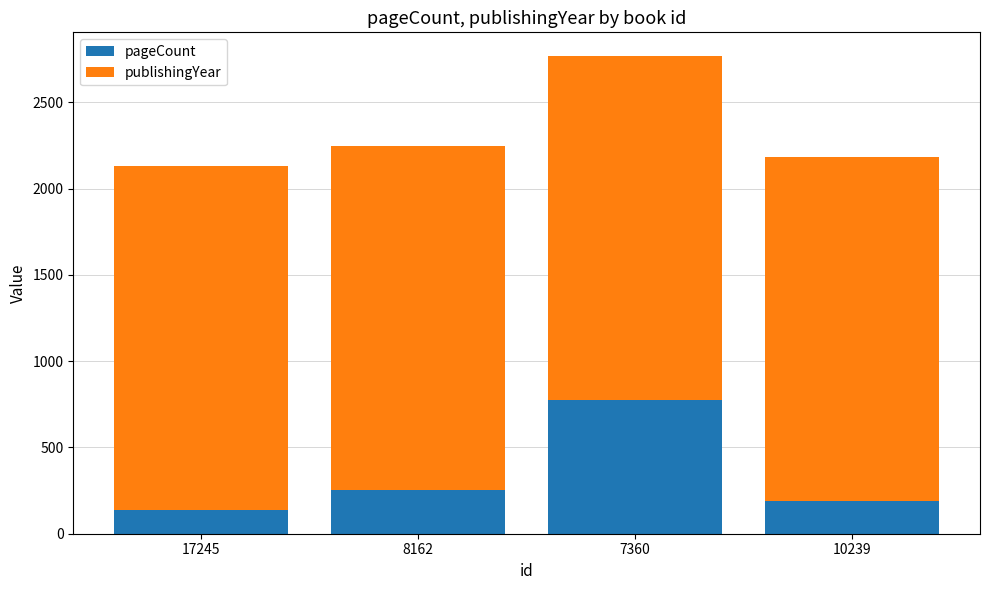

How many bars are there in total?

4